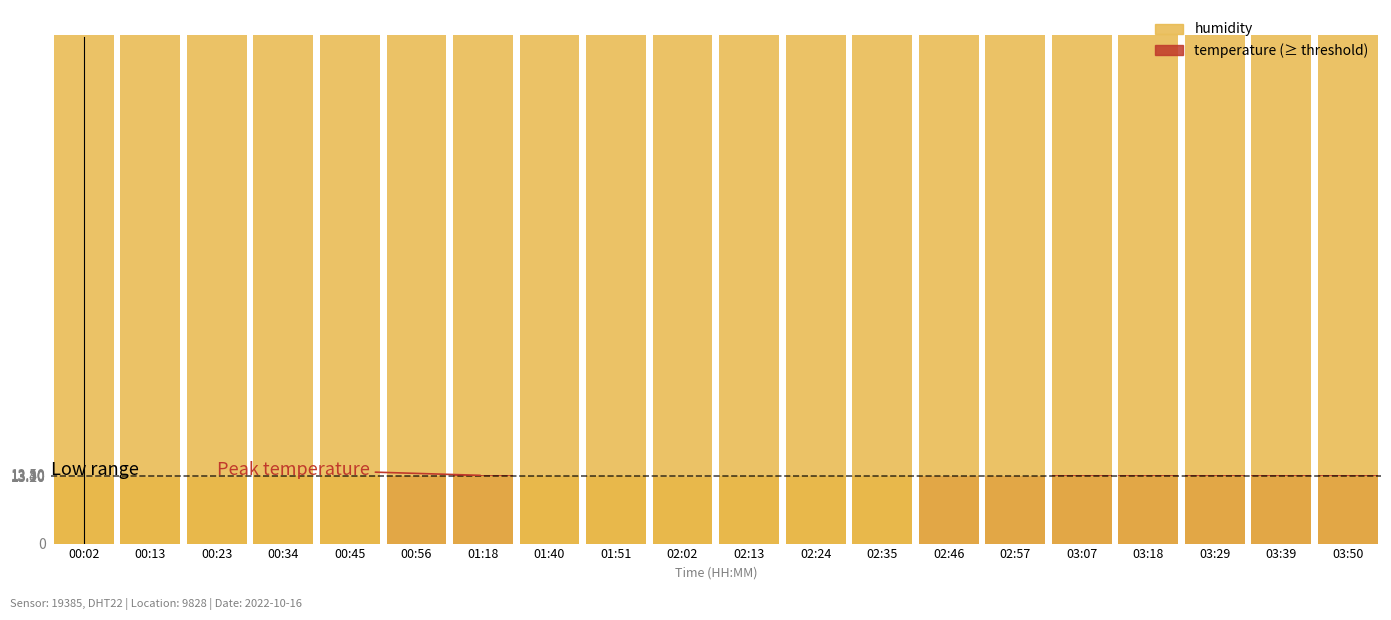

Is it true that temperature equals 9.2 at 02:24?

False